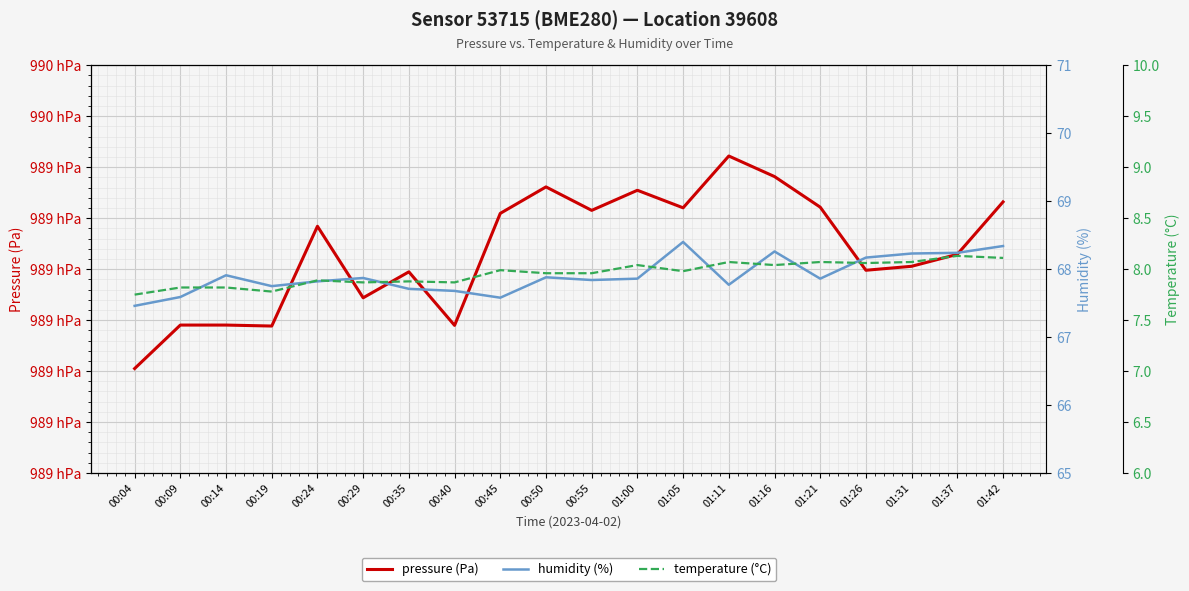

How many data points in pressure (Pa) are less than 98928?

10